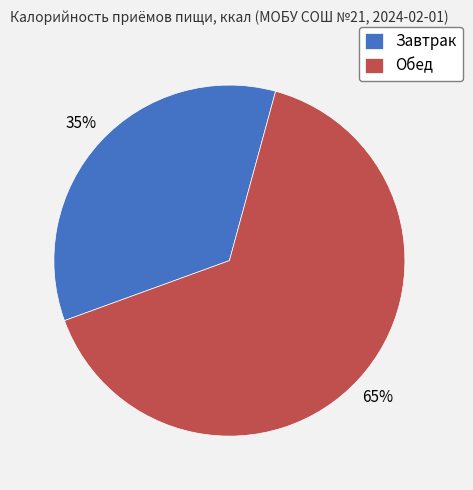

Is it true that Завтрак is 47% of the pie?

False